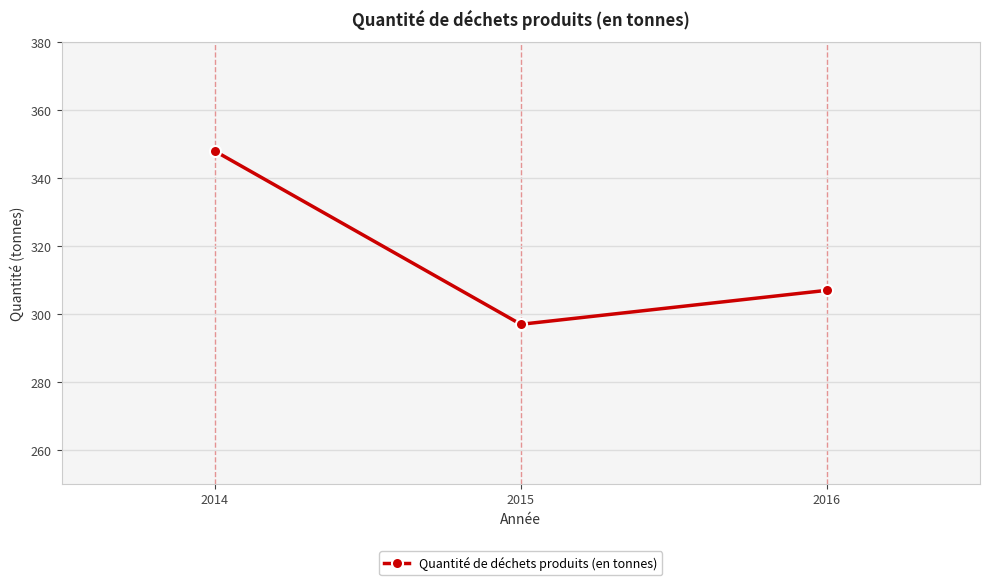

Is it true that the value at 2014 is 192?

False